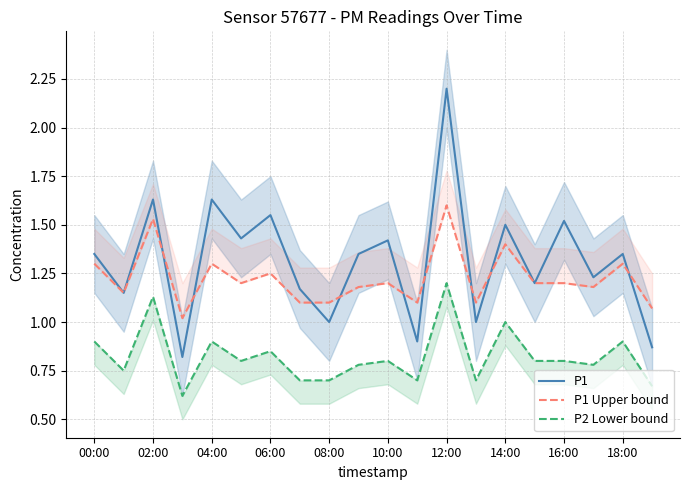

What is the maximum value for P1?

2.2